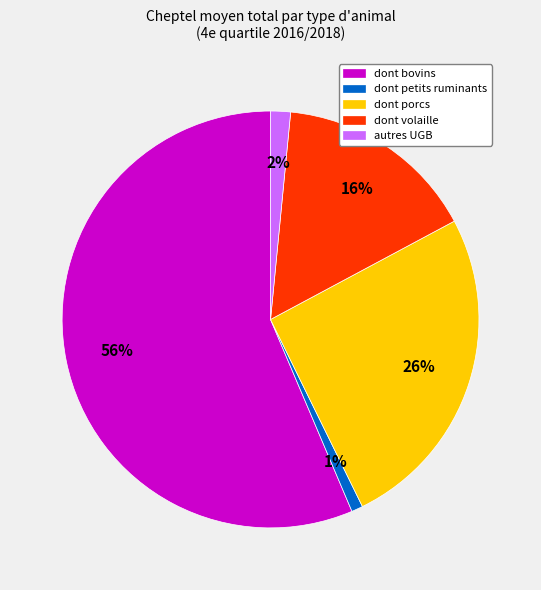

The dont petits ruminants slice represents 14% of the pie. True or false?

False